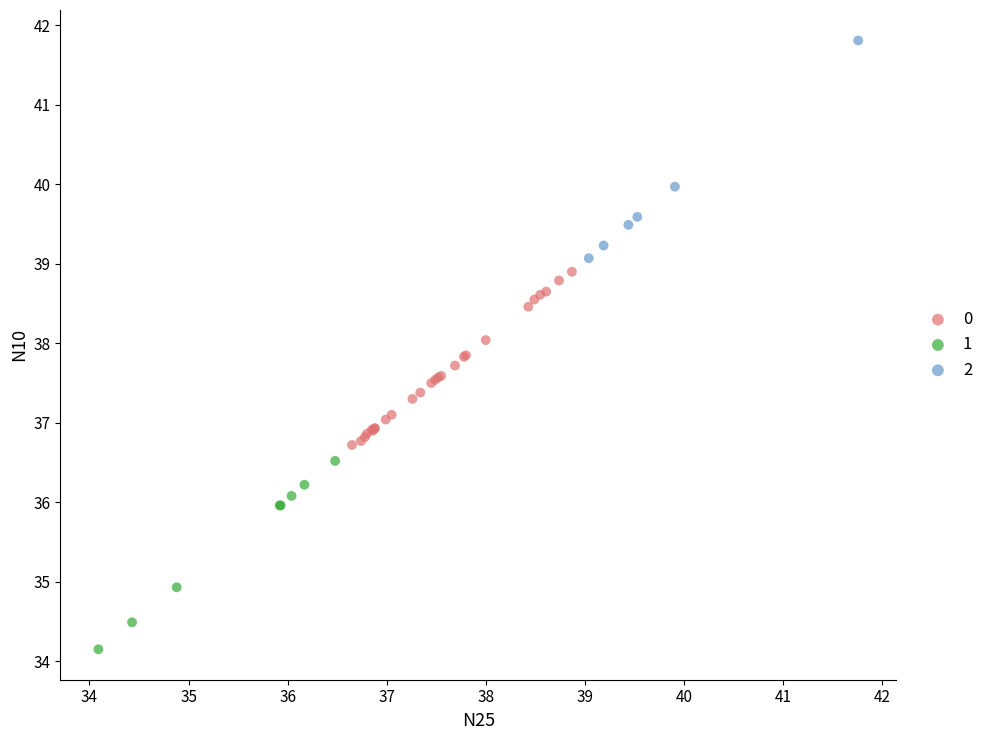

Which series contains the highest Y value?

2